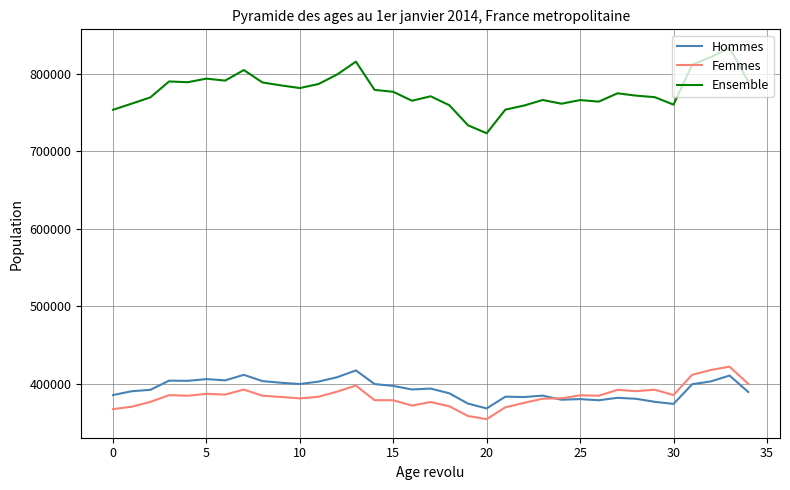

Which series has the widest spread of values?

Ensemble